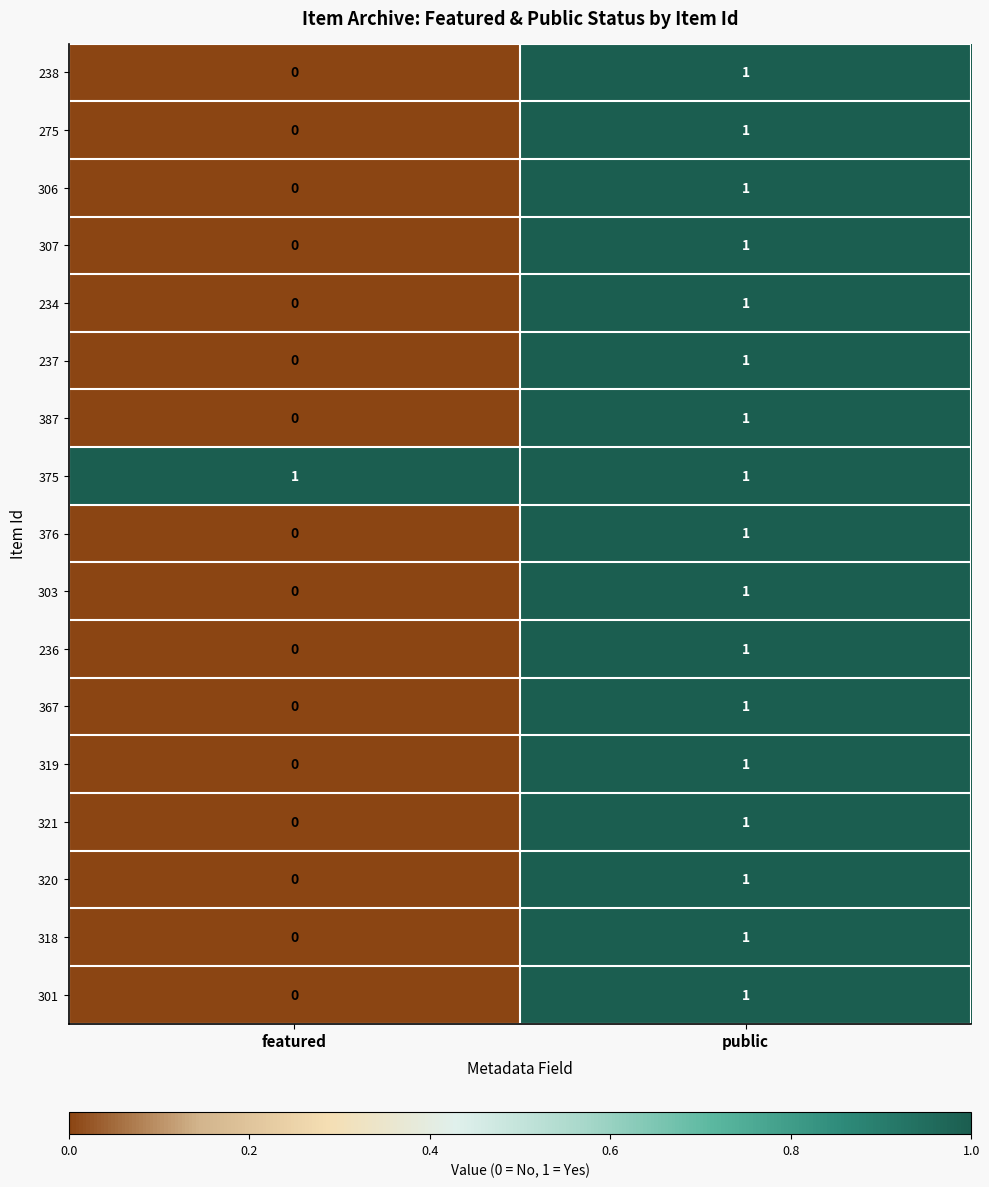

The 301 series shows 2 at public. True or false?

False